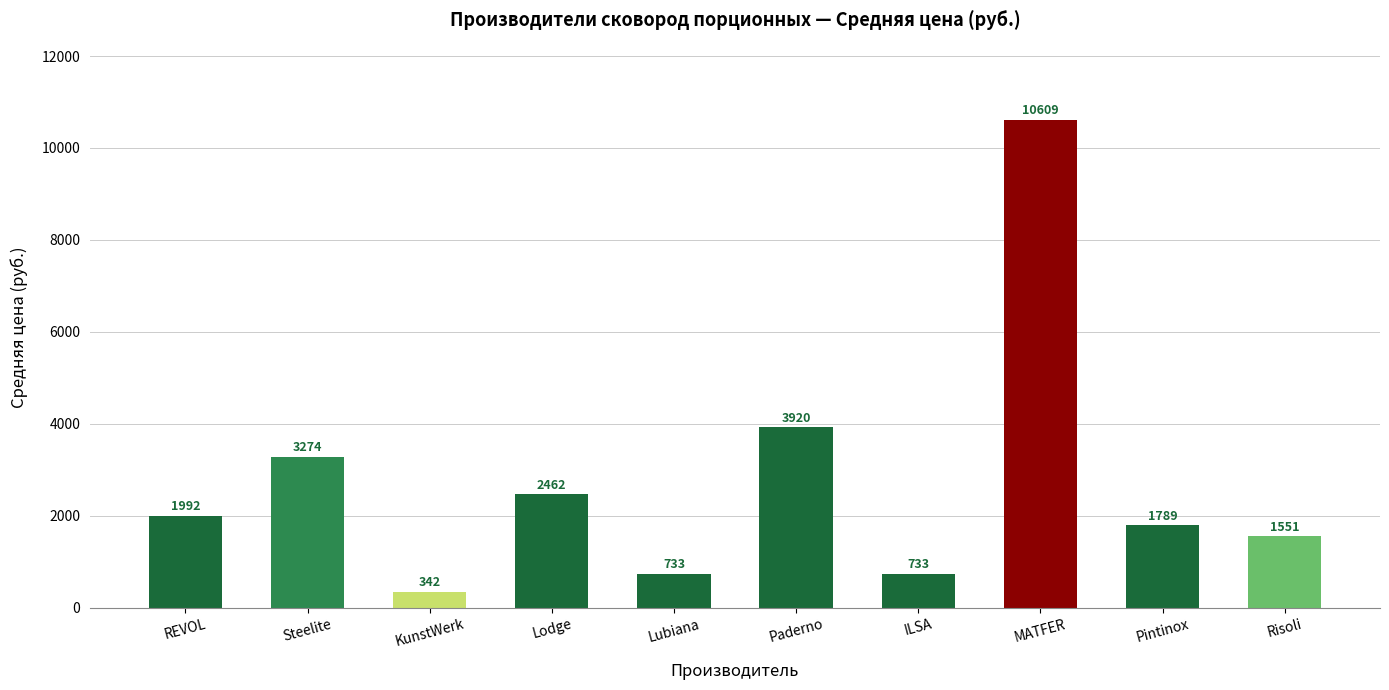

The chart shows a value of 543.6 at REVOL. True or false?

False